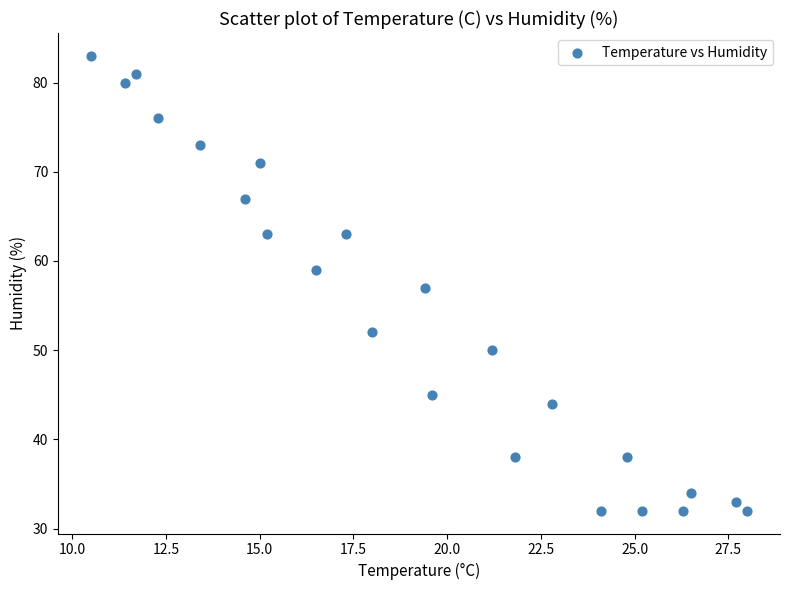

Count the number of points in this scatter plot.

23